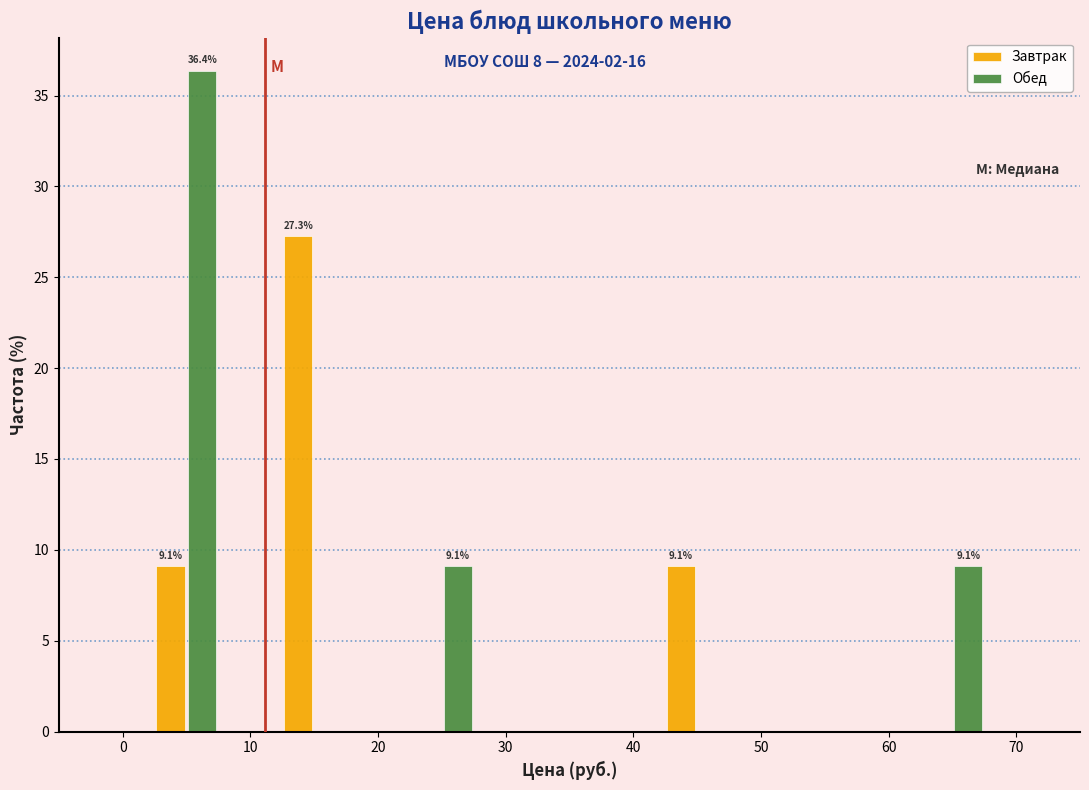

In the Обед series, which range on the x-axis has the tallest bar?

0 to 10